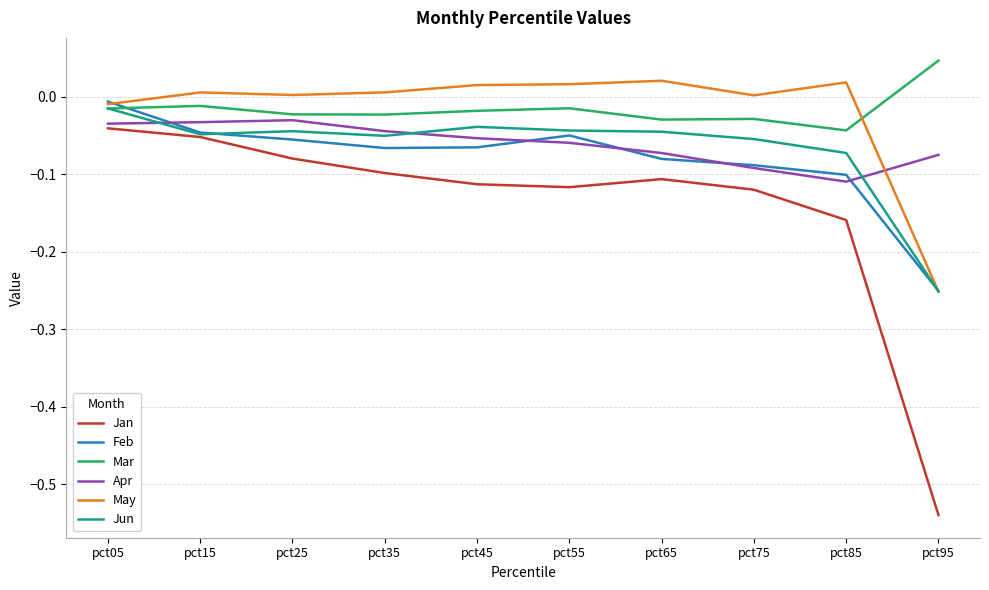

True or false: Feb and Jan intersect in this chart.

False